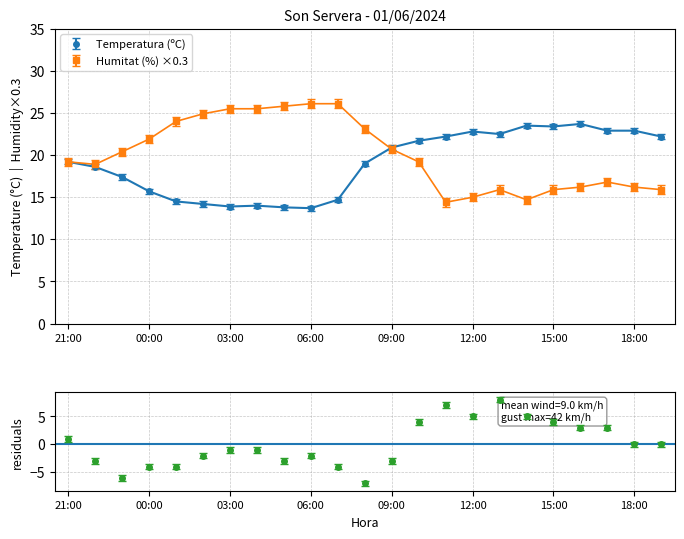

What is the difference between the maximum and second lowest values in the Velocitat del vent (km/h) series?

14.0